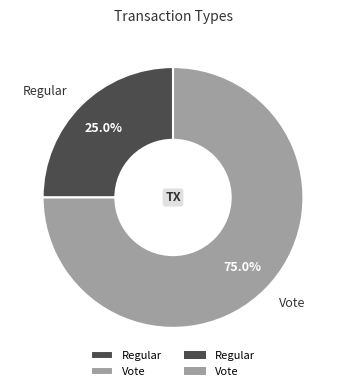

Count the number of slices in the pie.

2